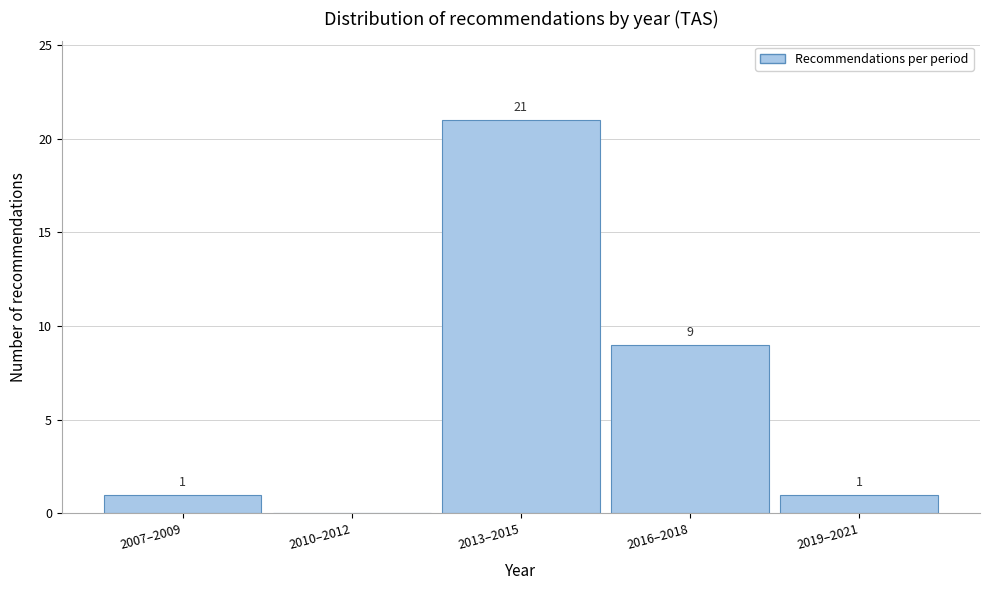

Reading right to left, transcribe all the data shown in this chart.

2019–2021=1	2016–2018=9	2013–2015=21	2010–2012=0	2007–2009=1